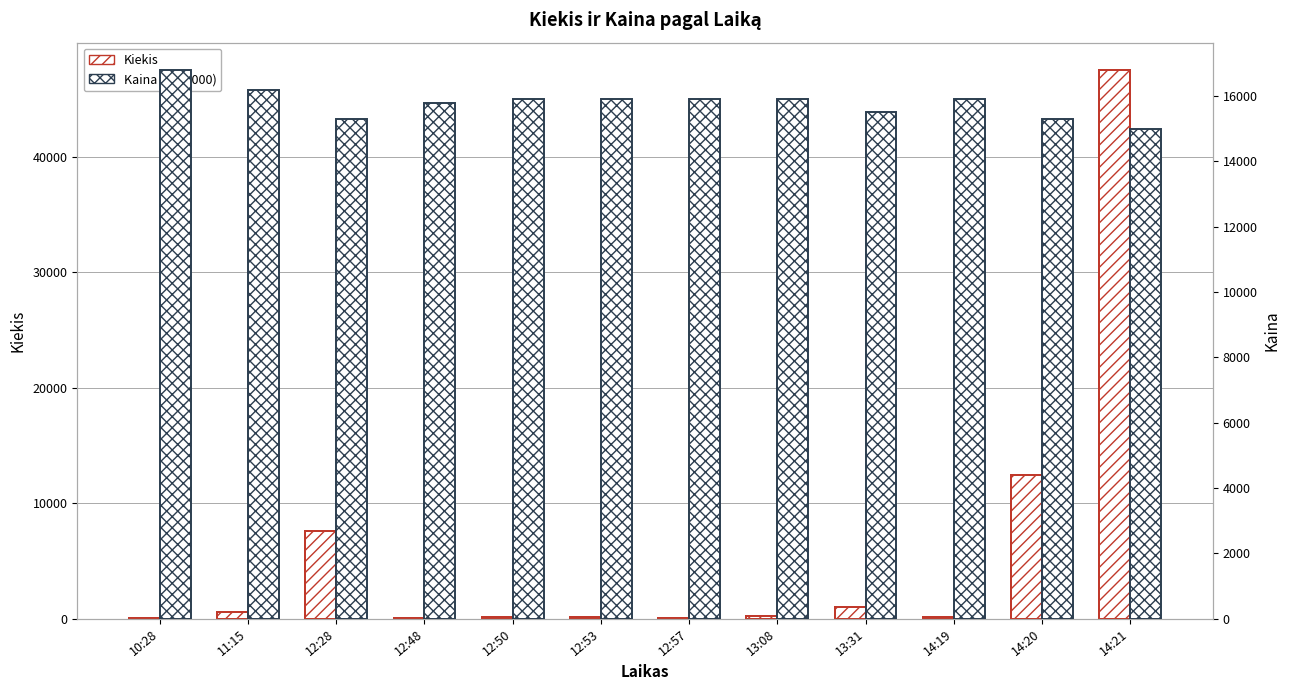

Between 13:08 and 12:28, which is larger?

12:28